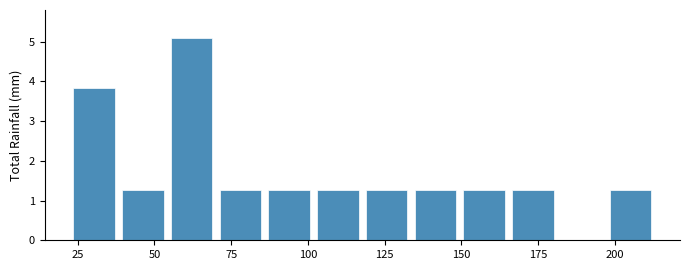

Around what value on the x-axis is the tallest bar? Give the approximate position of its centre, as read against the axis.

60